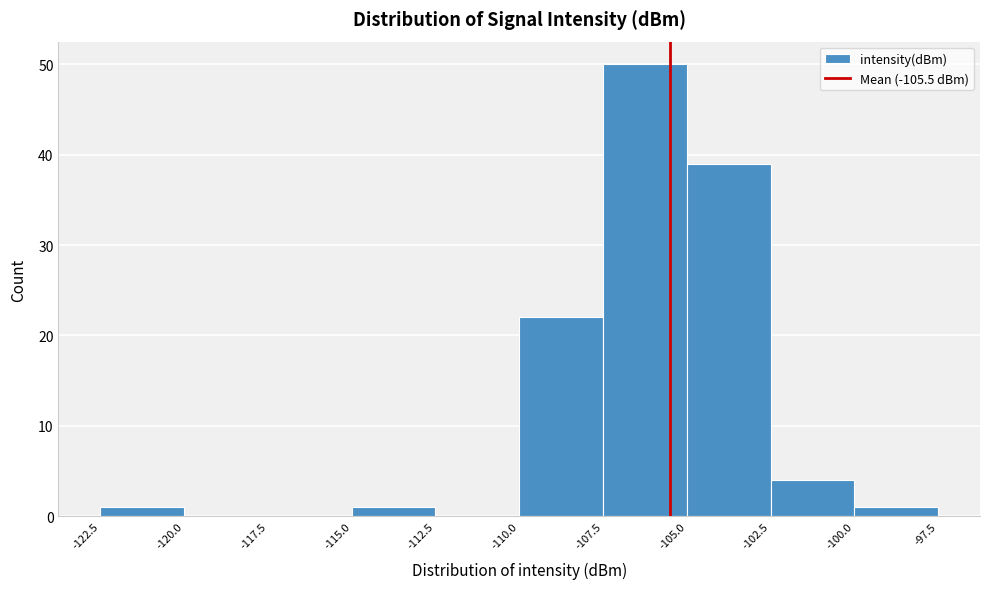

How tall is the bar that spans -105.0 to -102.5 on the x-axis? The values are not printed on the chart, so give them approximately, as read against the axis.

39